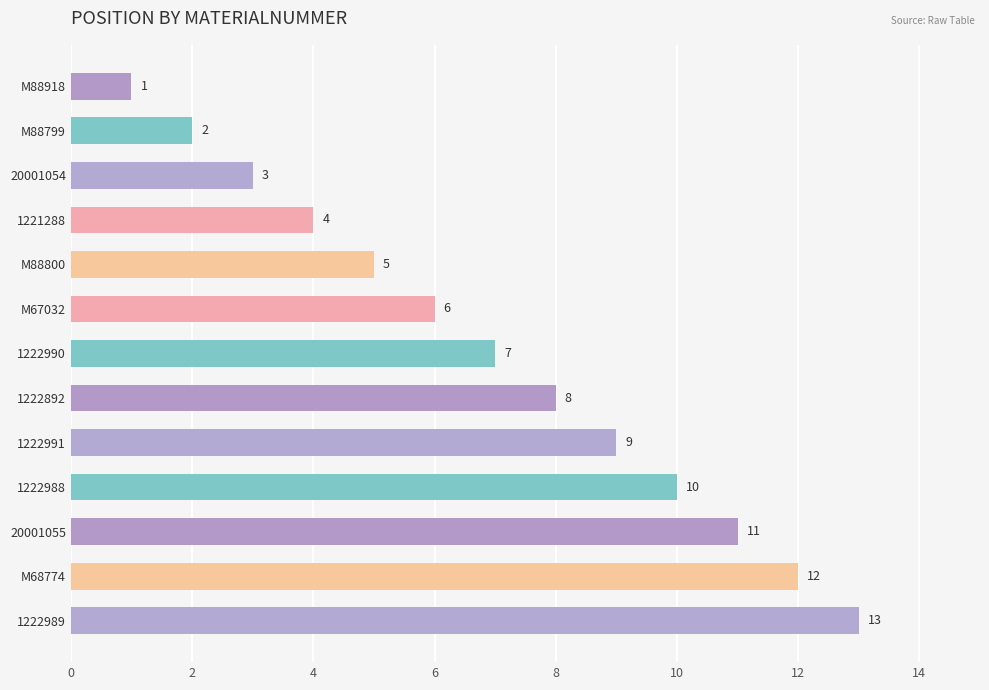

Approximately how many times larger is the value at M67032 compared to M88799?

3.0